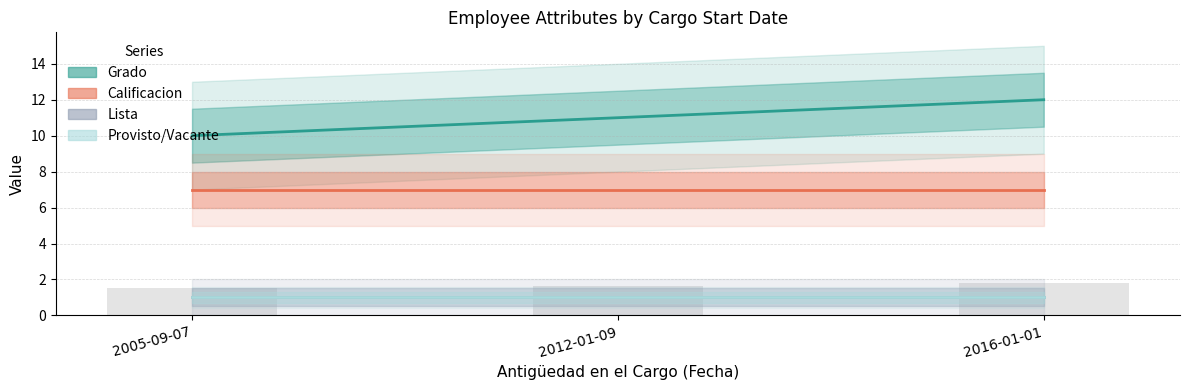

How many categories are shown in the chart?

3